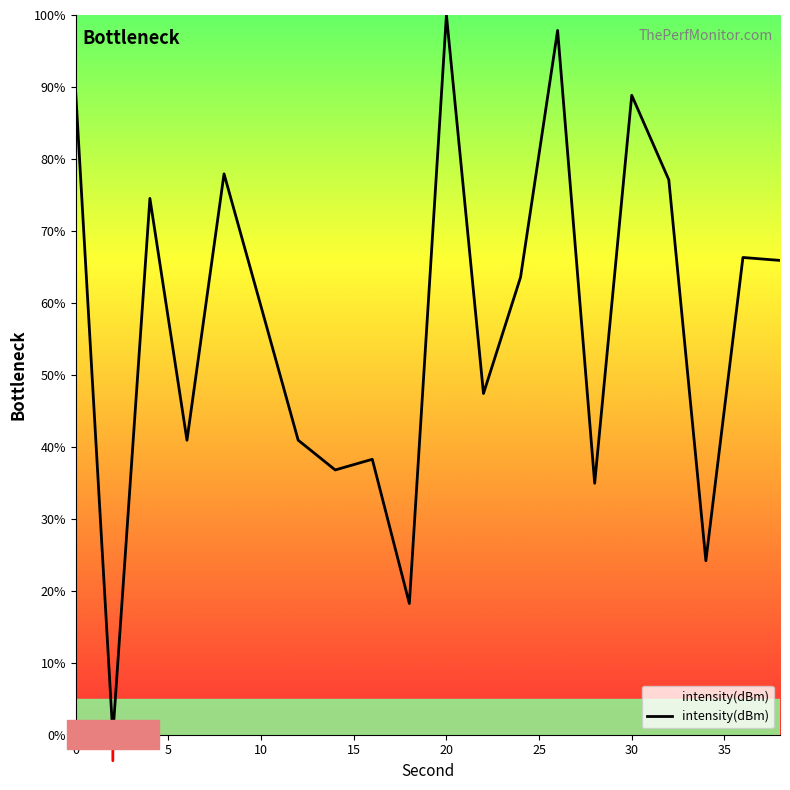

What is the greatest value displayed?

100.0